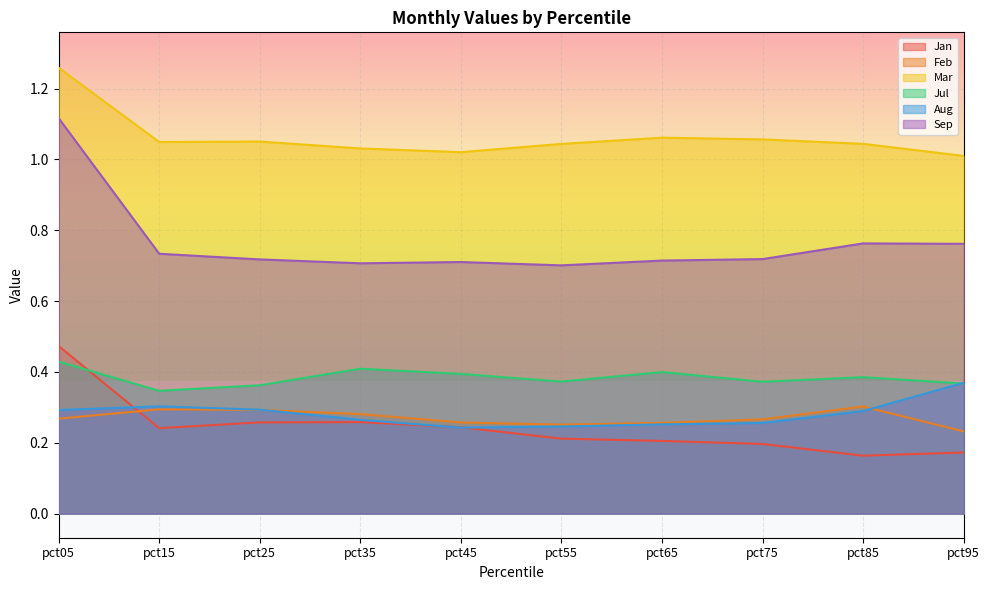

True or false: Jul has a value of 0.4 at pct65.

True